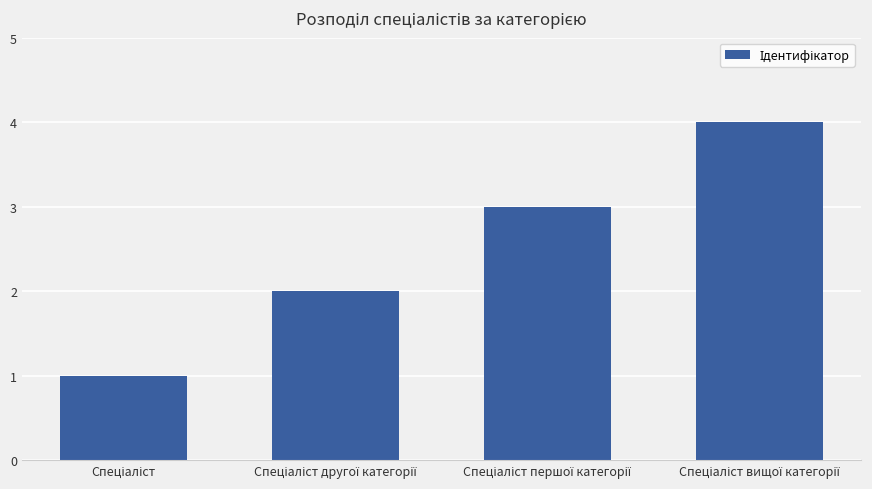

What is the greatest value displayed?

4